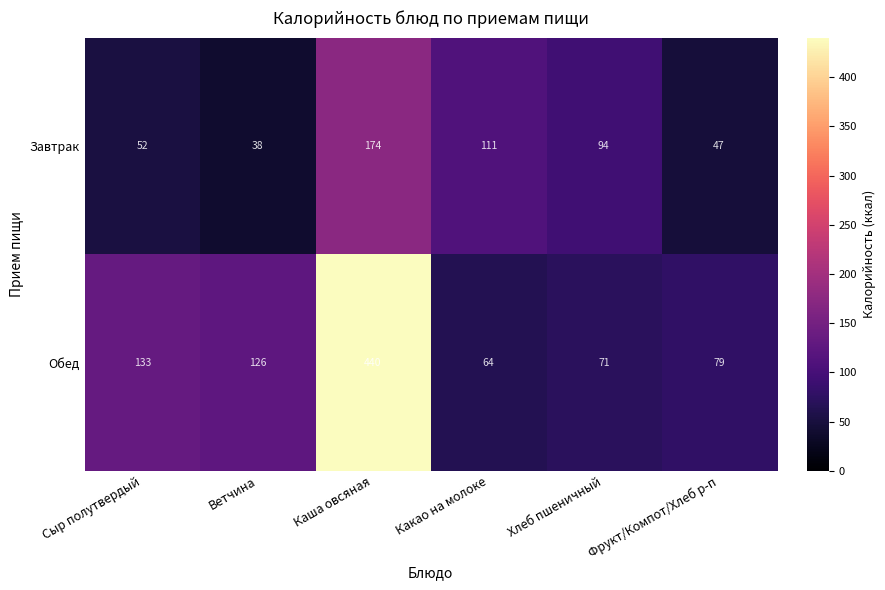

Which series has the widest spread of values?

Обед